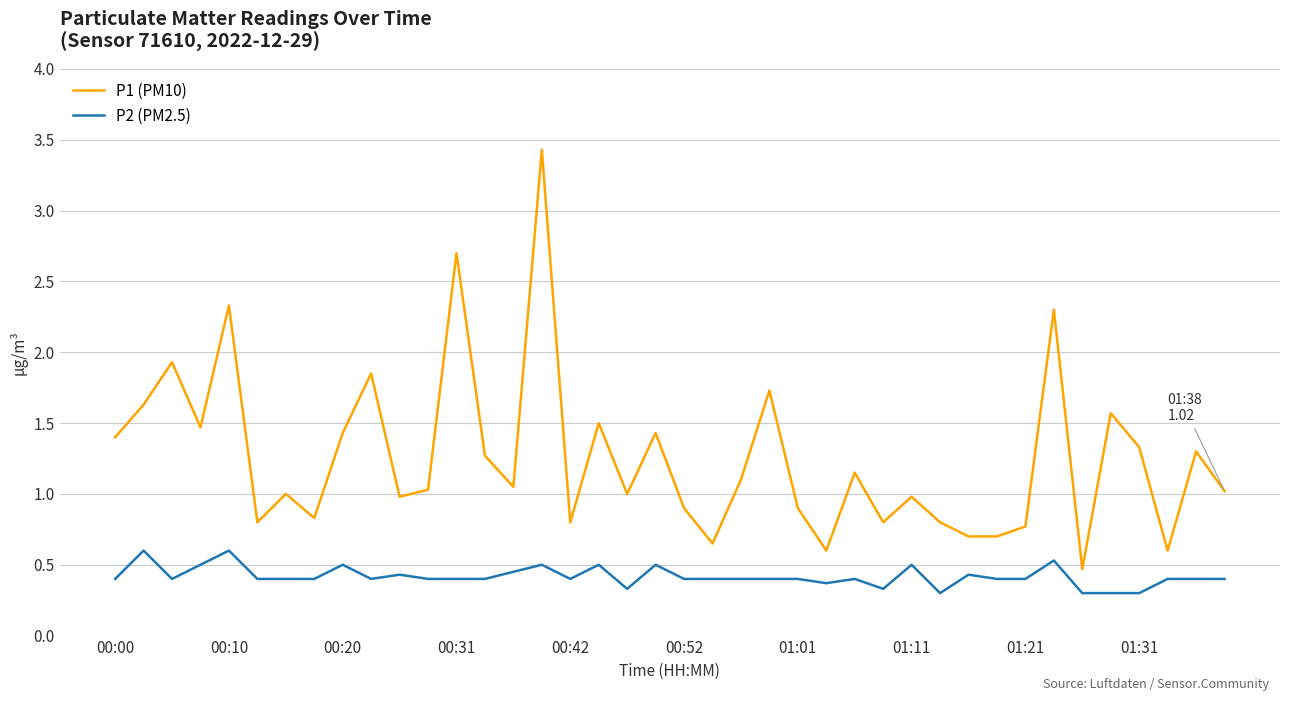

Count the P2 (PM2.5) values in the range 0 to 1.

40